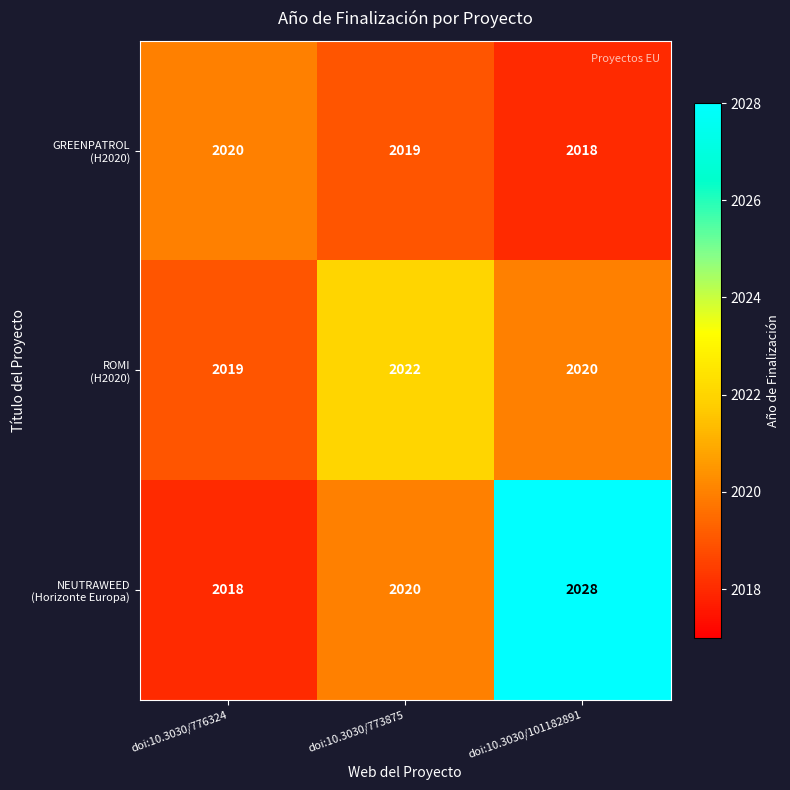

At which category is the sum across all series the highest?

doi:10.3030/101182891